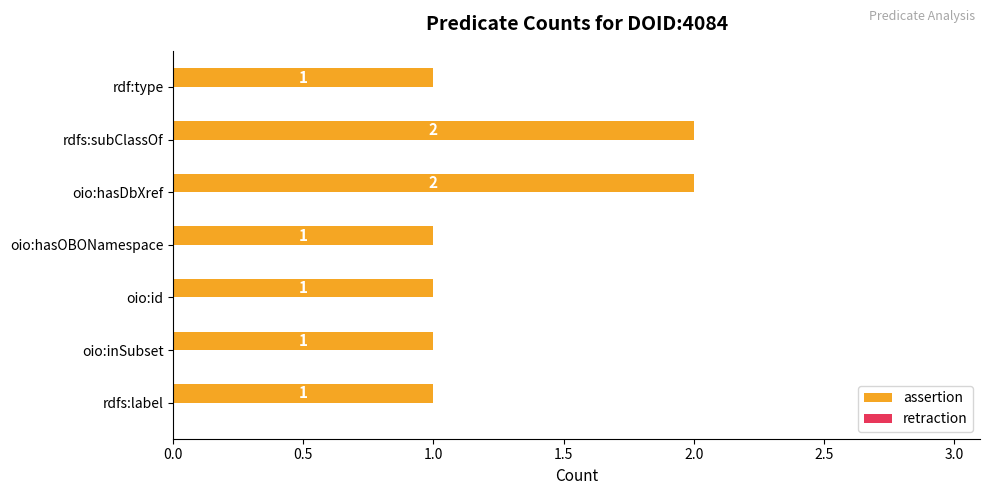

How many bars are there in total?

7